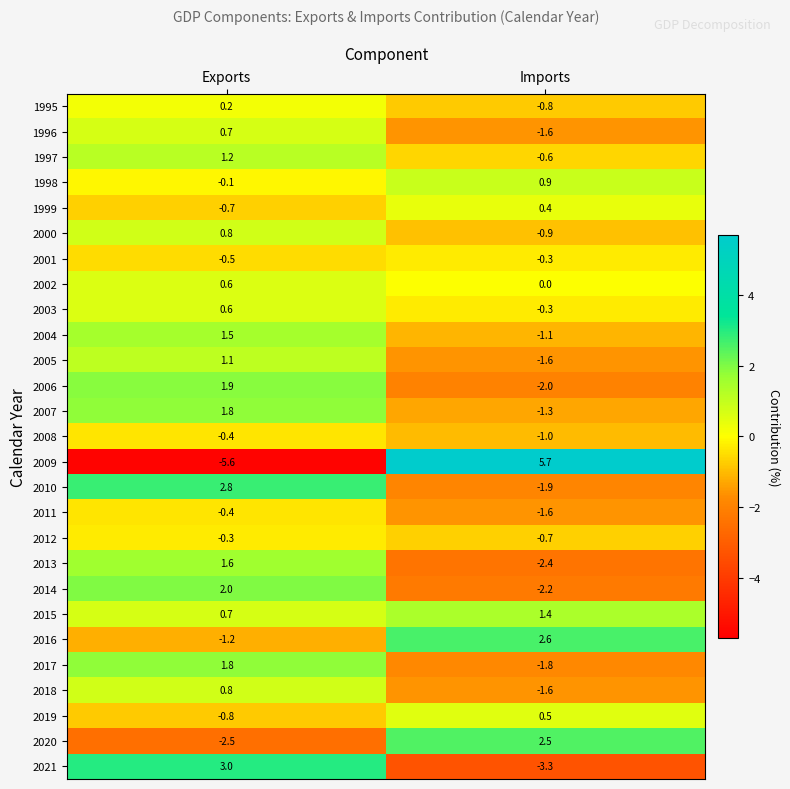

Rank the categories by 2002 value from lowest to highest.

Imports, Exports